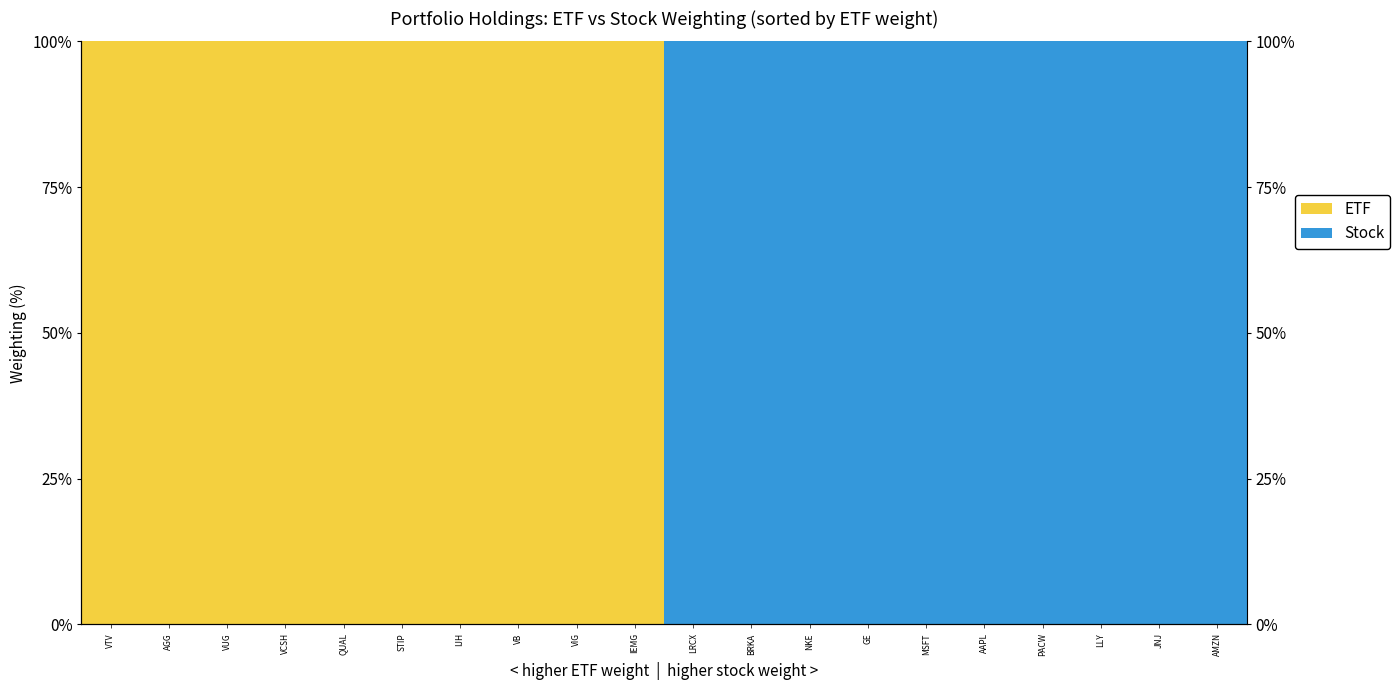

Is the value of Stock at VB greater than the value of ETF at AAPL?

No